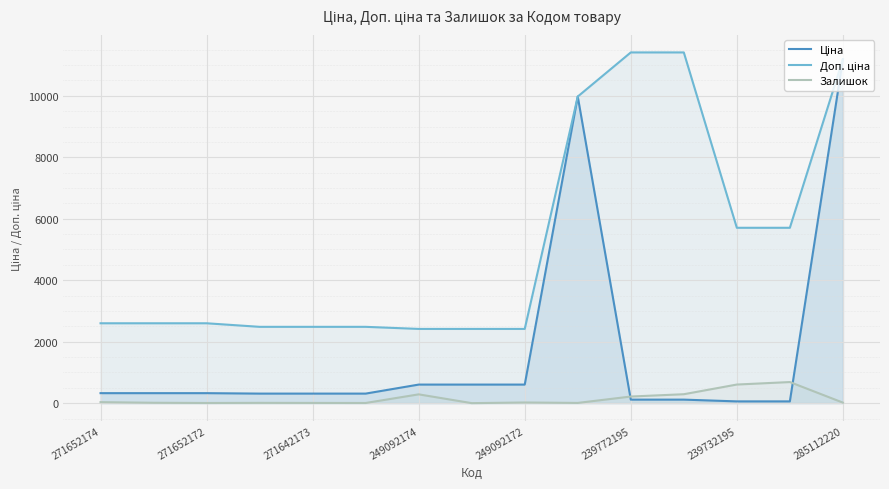

What is the total value across all series at 249092174?

3304.6